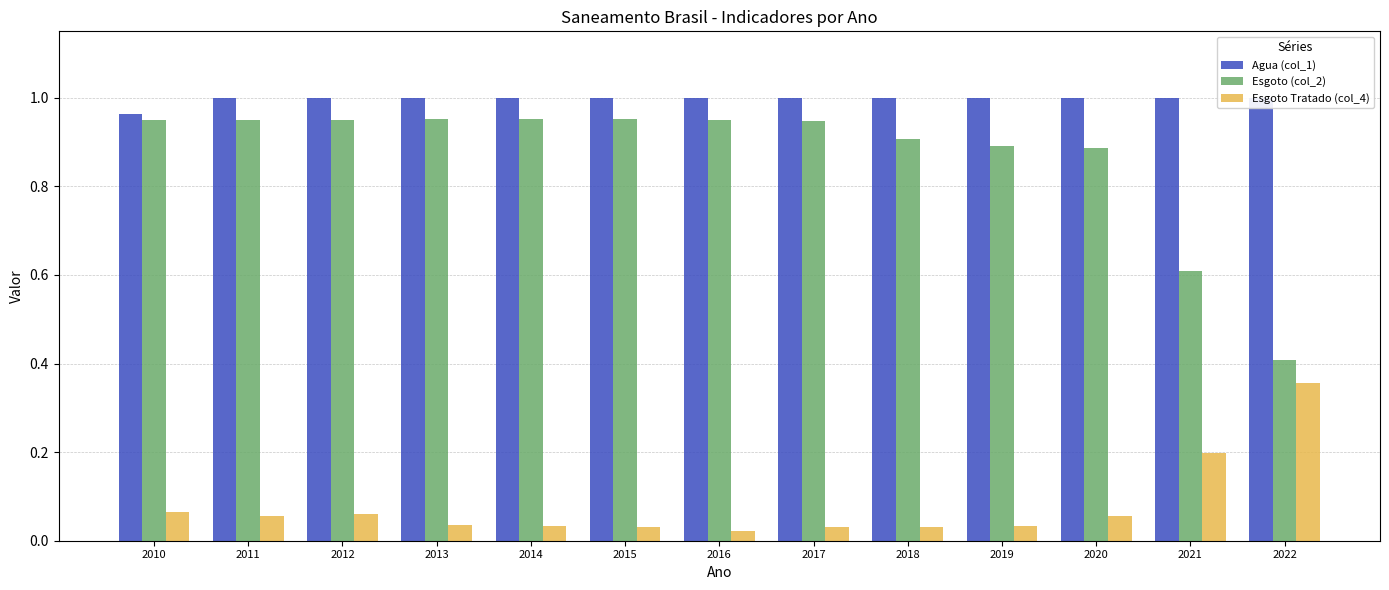

Are the bars horizontal?

No